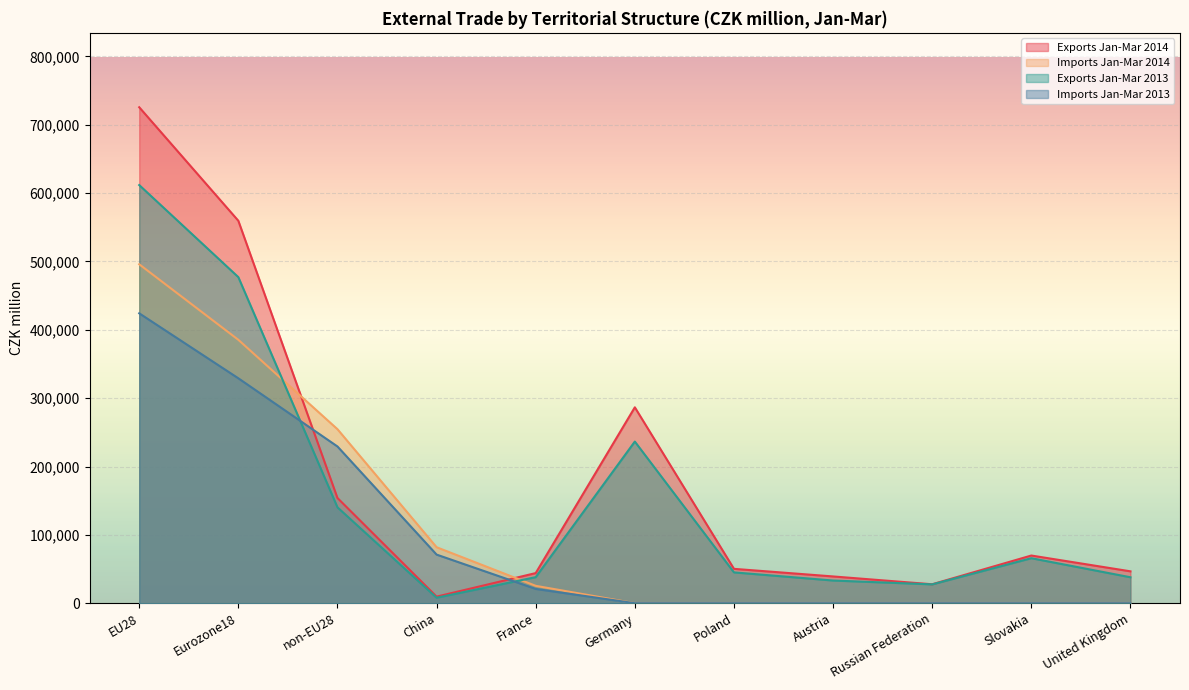

List the series in order of their overall mean, highest first.

Exports Jan-Mar 2014, Exports Jan-Mar 2013, Imports Jan-Mar 2014, Imports Jan-Mar 2013